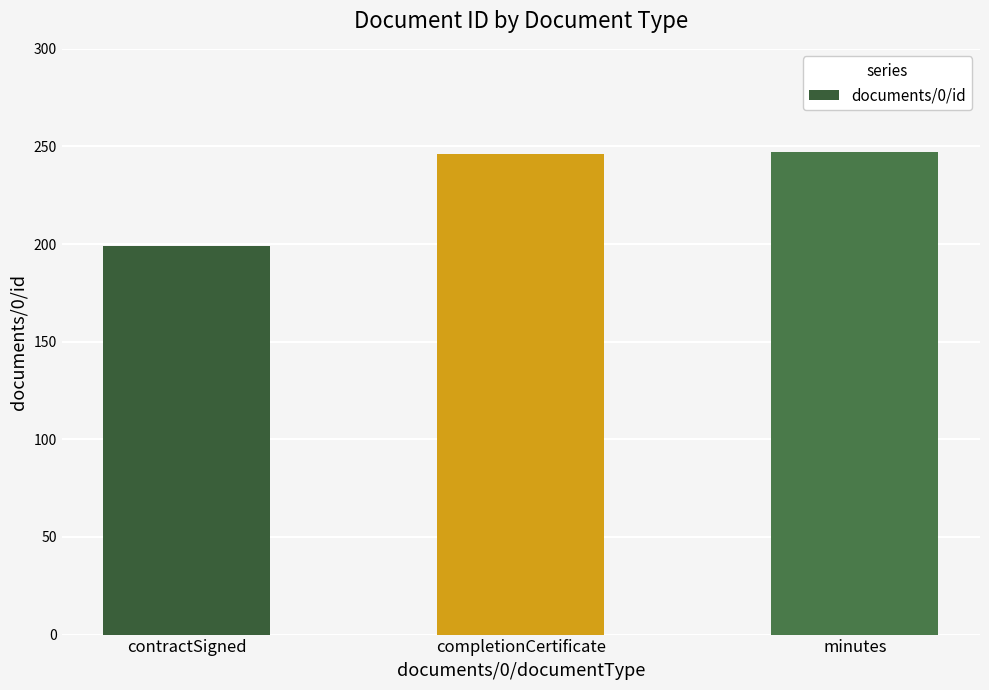

Read the value at contractSigned, to the nearest 5.

200